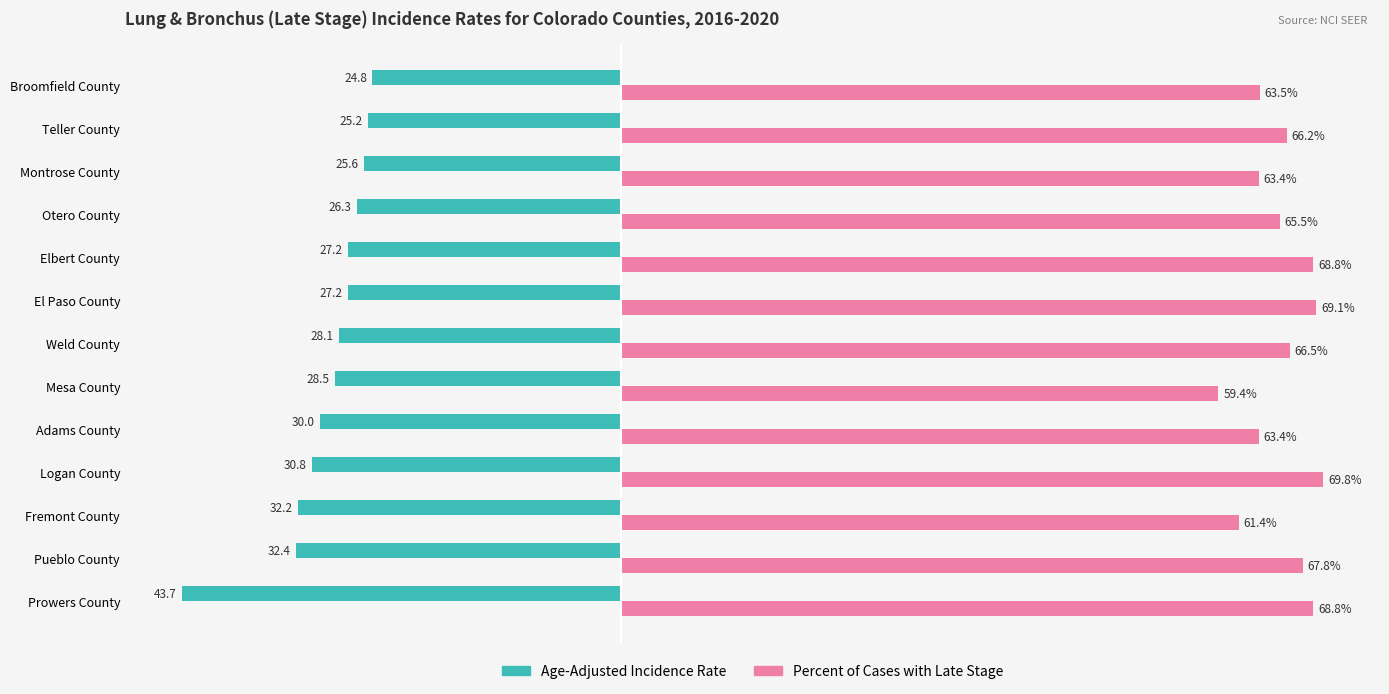

Which series has the largest range (max minus min)?

Age-Adjusted Incidence Rate